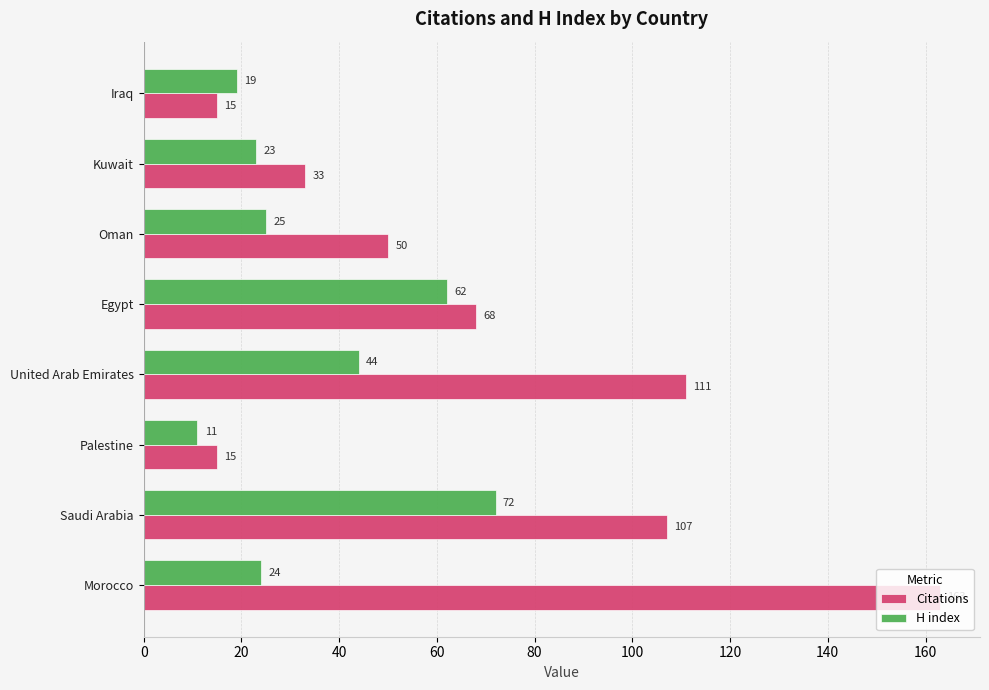

At Morocco, list the series in order from largest to smallest.

Citations, H index